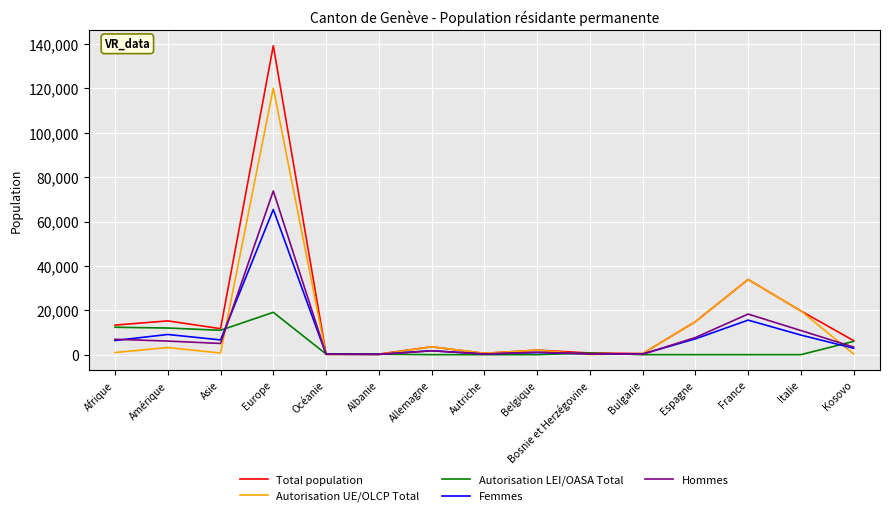

At which label does Total population reach its peak?

Europe